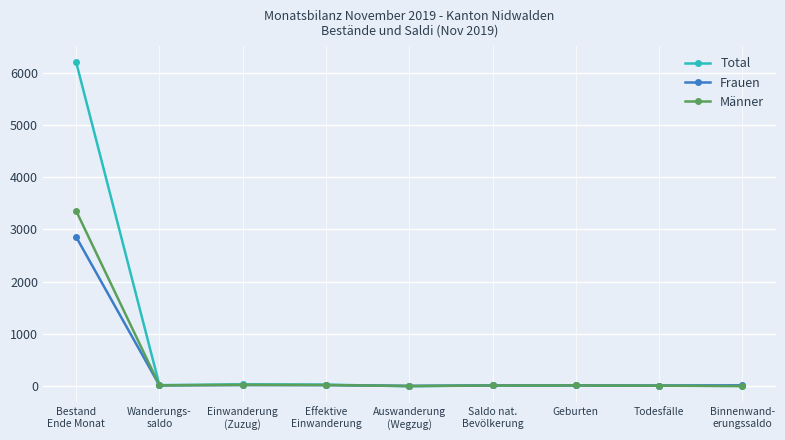

Which label corresponds to the largest value in the chart?

Bestand
Ende Monat